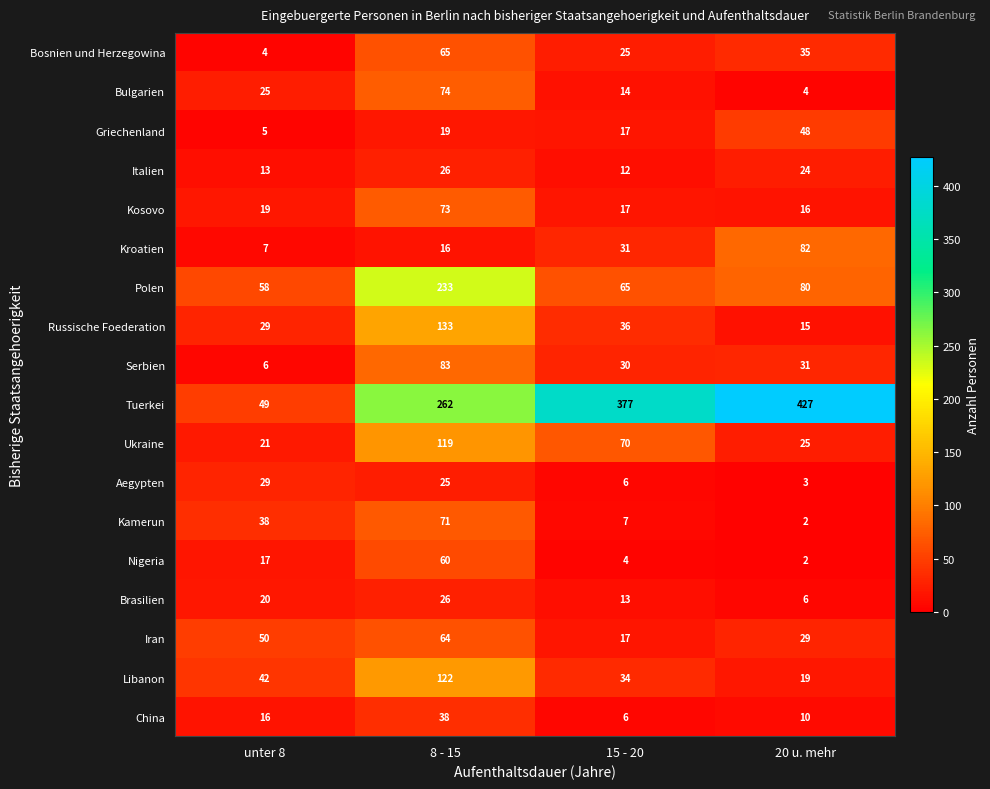

What value does the Polen series have at 20 u. mehr, to the nearest 10?

80